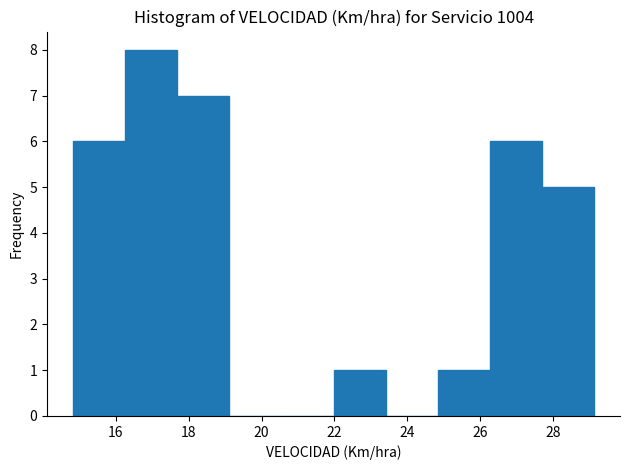

Reading left to right, transcribe this chart: for each bar, give the range it covers on the x-axis and its height. Neither the bar edges nor the heights are printed on the chart, so give them approximately, as read against the axes.

14.8 to 16.2: 6
16.2 to 17.6: 8
17.6 to 19.2: 7
19.2 to 20.6: 0
20.6 to 22.0: 0
22.0 to 23.4: 1
23.4 to 24.8: 0
24.8 to 26.2: 1
26.2 to 27.6: 6
27.6 to 29.2: 5